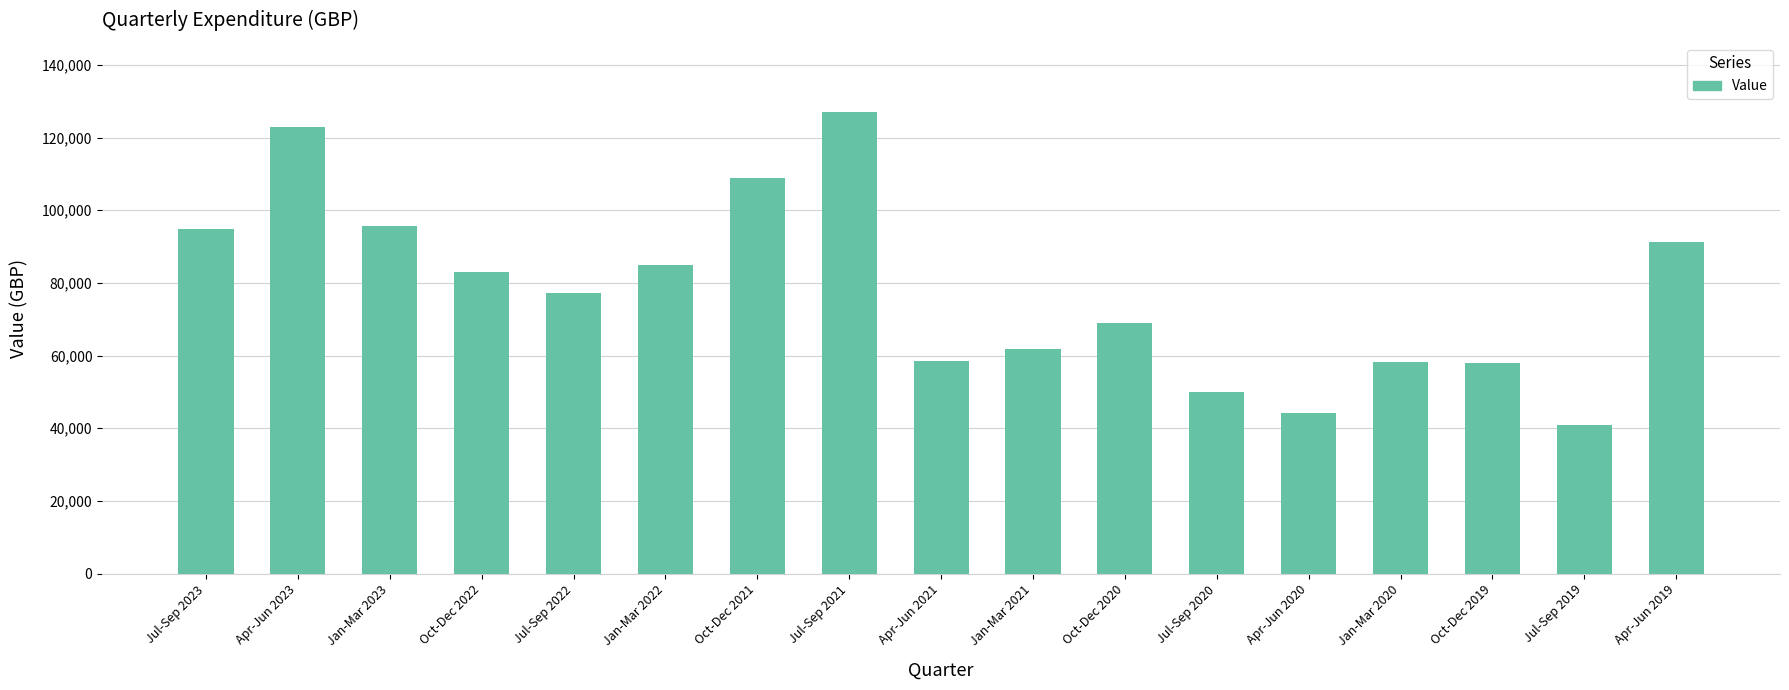

What is the value of the 16th bar from the left?

40889